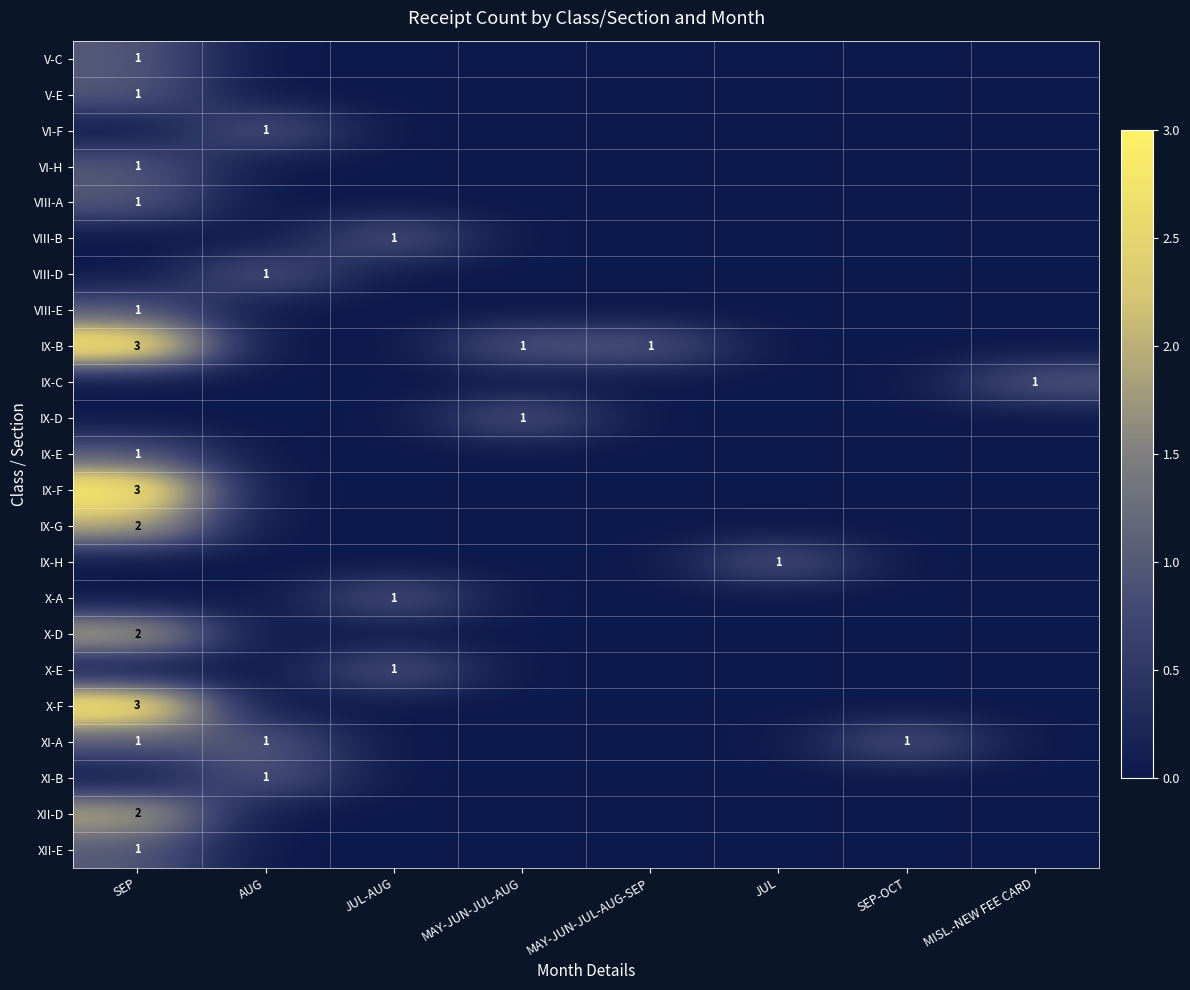

Is it true that X-F equals 3 at SEP?

True